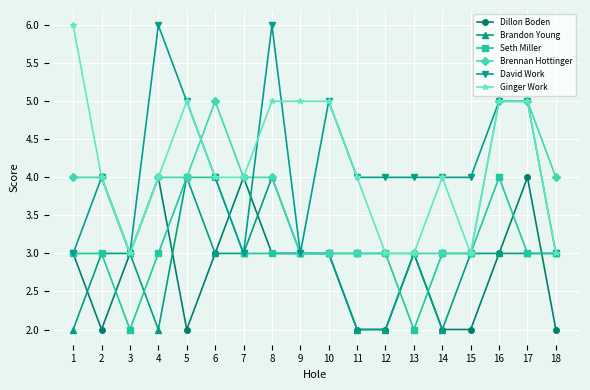

What is the maximum value for Brennan Hottinger?

5